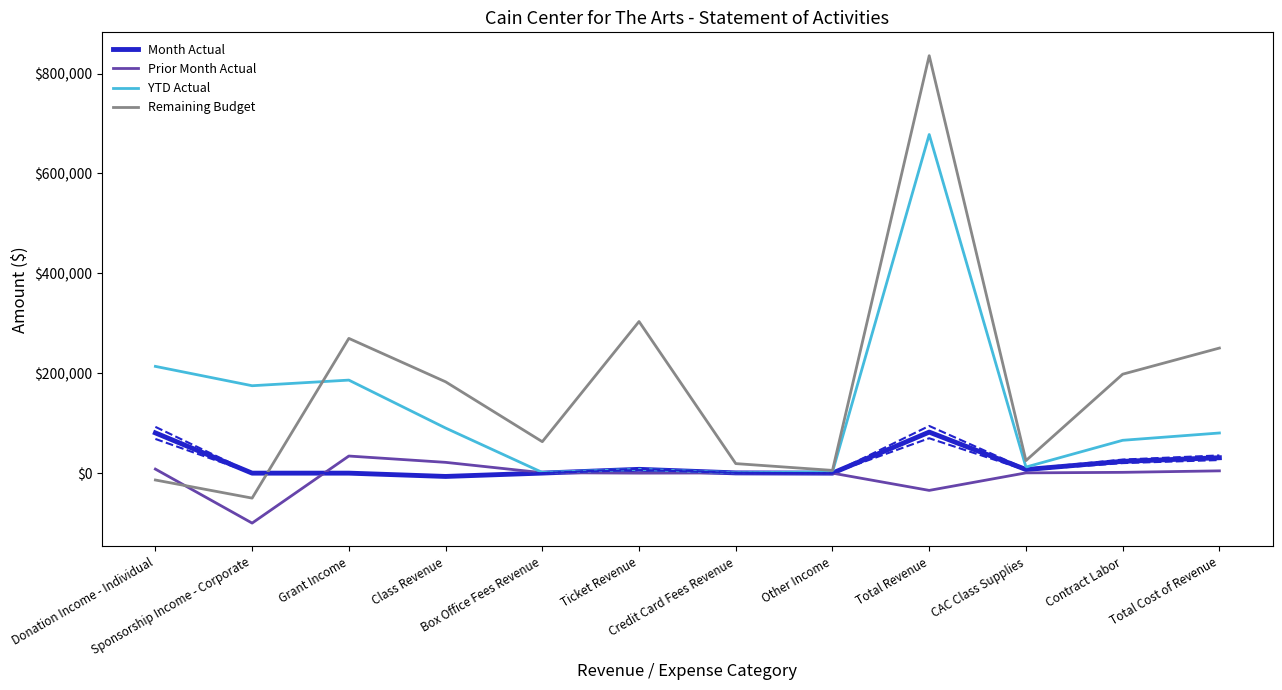

Between which two adjacent categories do YTD Actual and Remaining Budget first intersect?

Sponsorship Income - Corporate and Grant Income